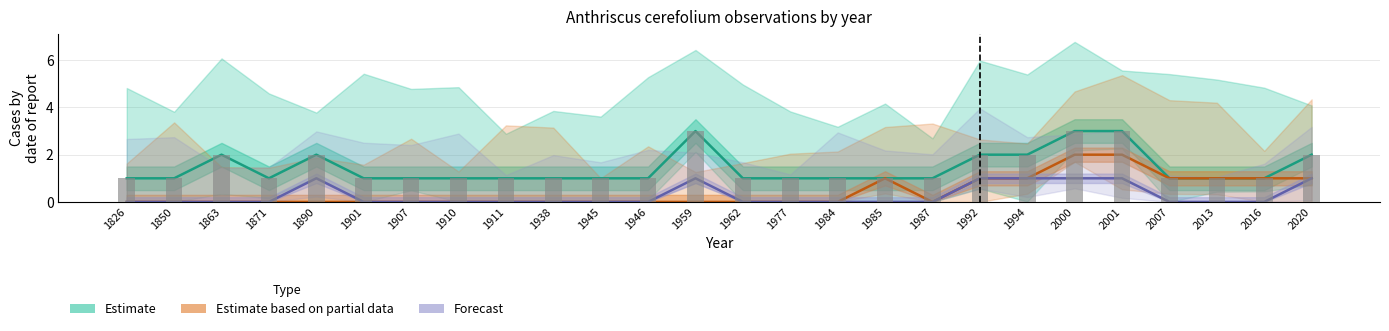

How many bars are there in total?

78